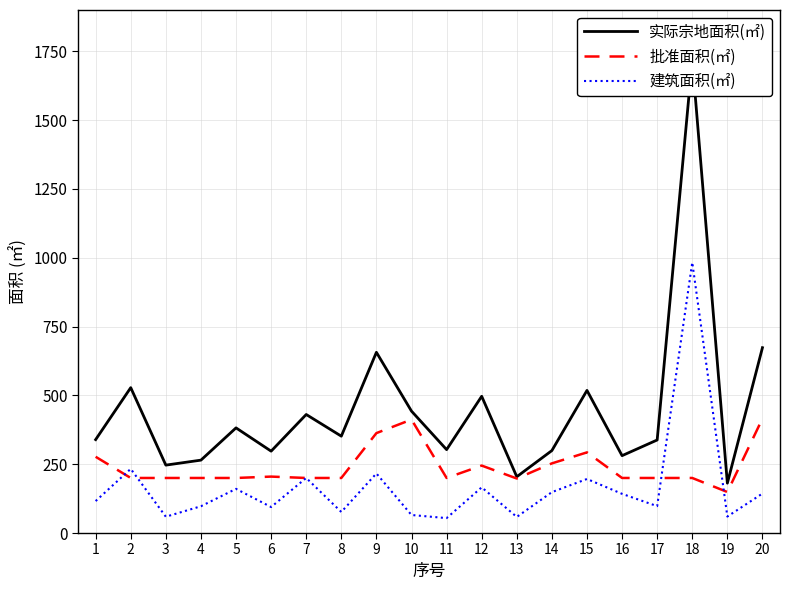

At how many categories does at least one series exceed 887?

1